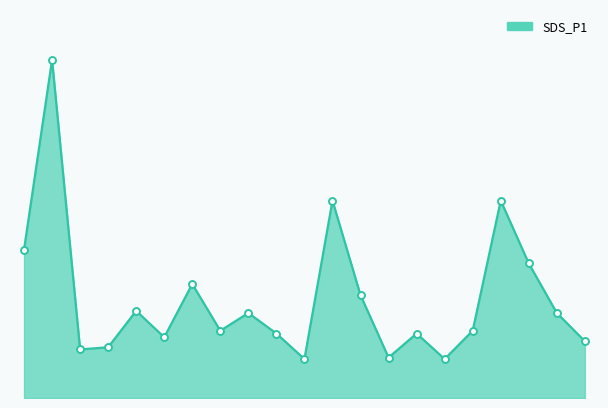

Does the chart have visible grid lines?

No